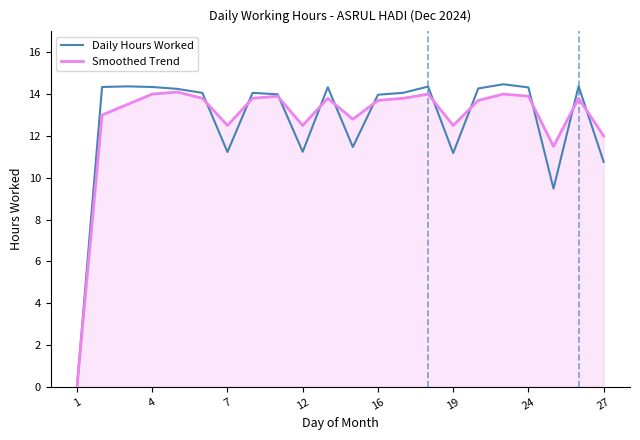

What is the maximum value for Smoothed Trend?

14.1